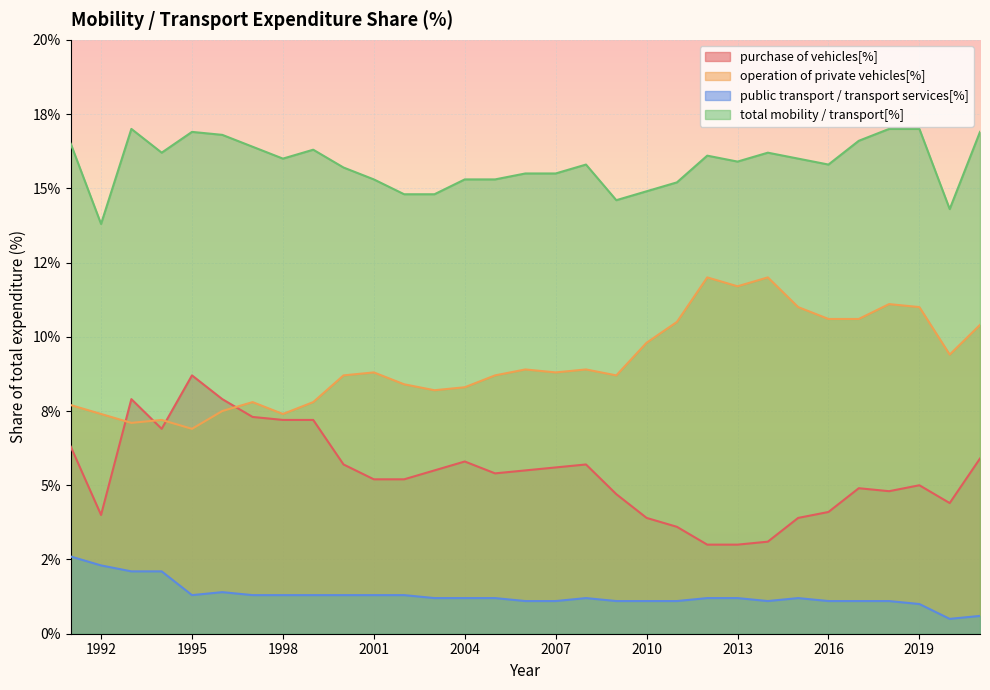

What is the value of the total mobility / transport[%] point at the 28th from the left?

17.0